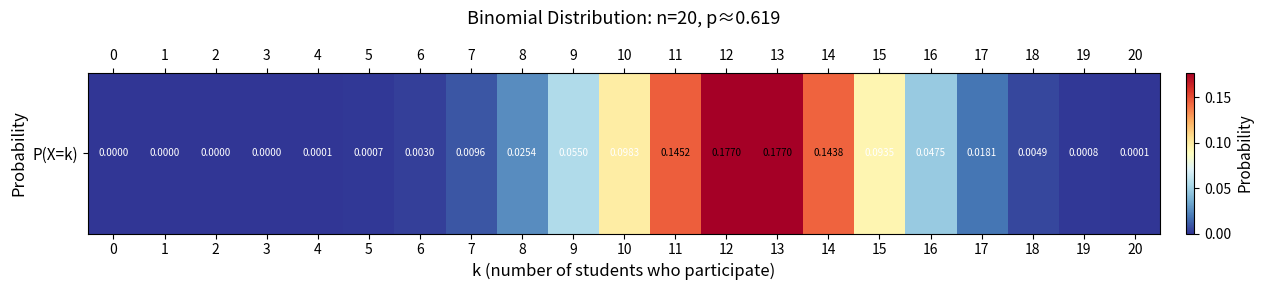

Reading right to left, what are all the values shown in this chart?

20=0.0	19=0.0	18=0.0	17=0.0	16=0.0	15=0.1	14=0.1	13=0.2	12=0.2	11=0.1	10=0.1	9=0.1	8=0.0	7=0.0	6=0.0	5=0.0	4=0.0	3=0.0	2=0.0	1=0.0	0=0.0